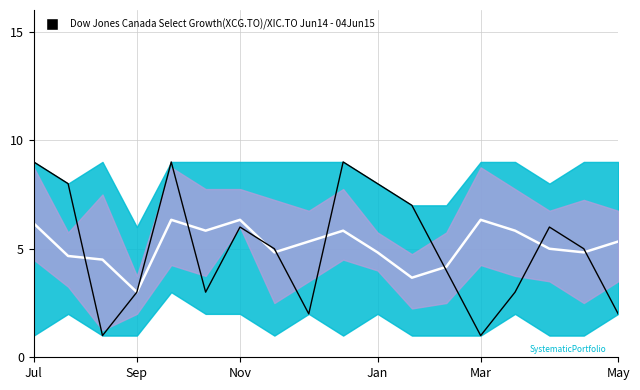

After their last crossing, which series has the higher values: col_5 mid or col_3 signal?

col_5 mid